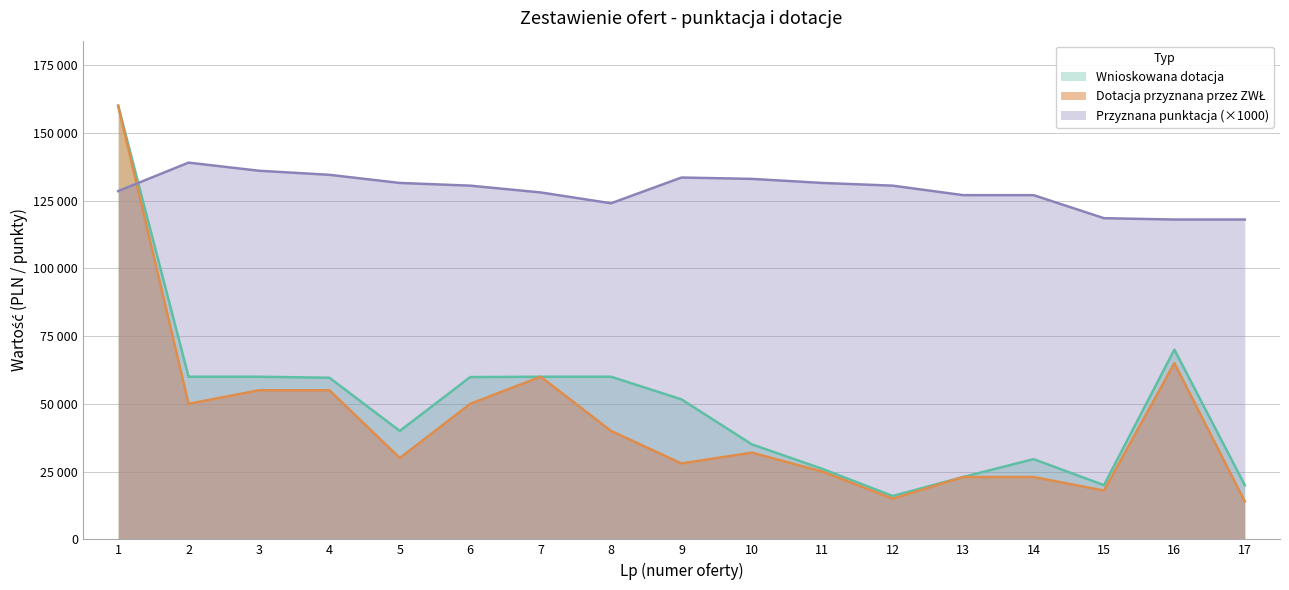

What is the sum of the Wnioskowana dotacja values at 15 and 12?

36000